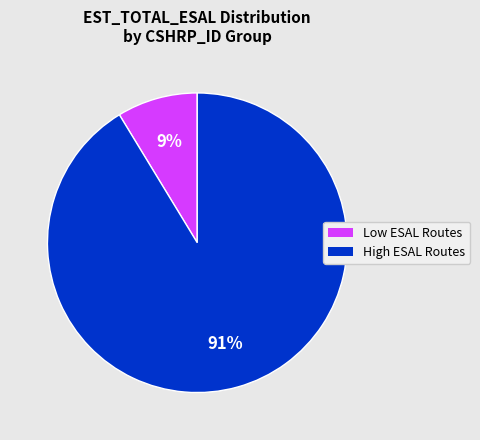

Is there any slice that represents more than half of the pie?

Yes